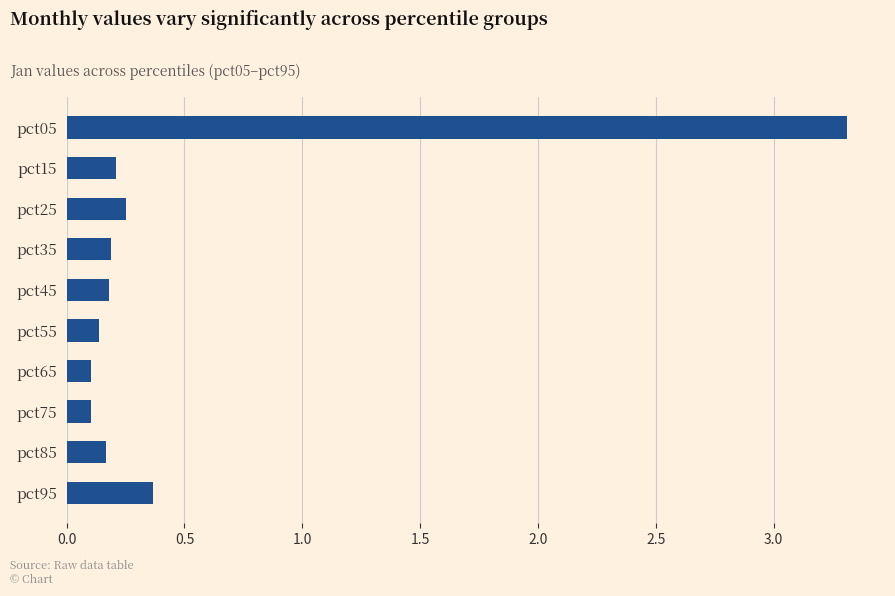

The chart shows a value of 0.2 at pct45. True or false?

True